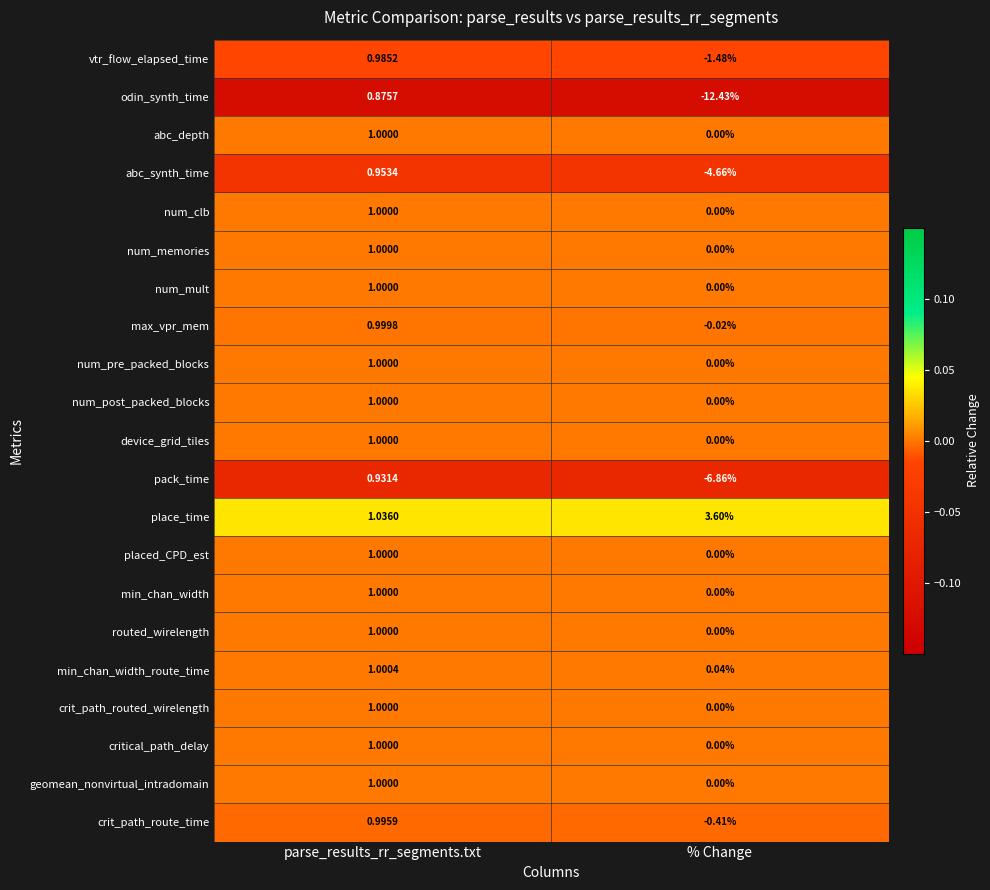

Which category has the highest value in the abc_depth series?

parse_results_rr_segments.txt